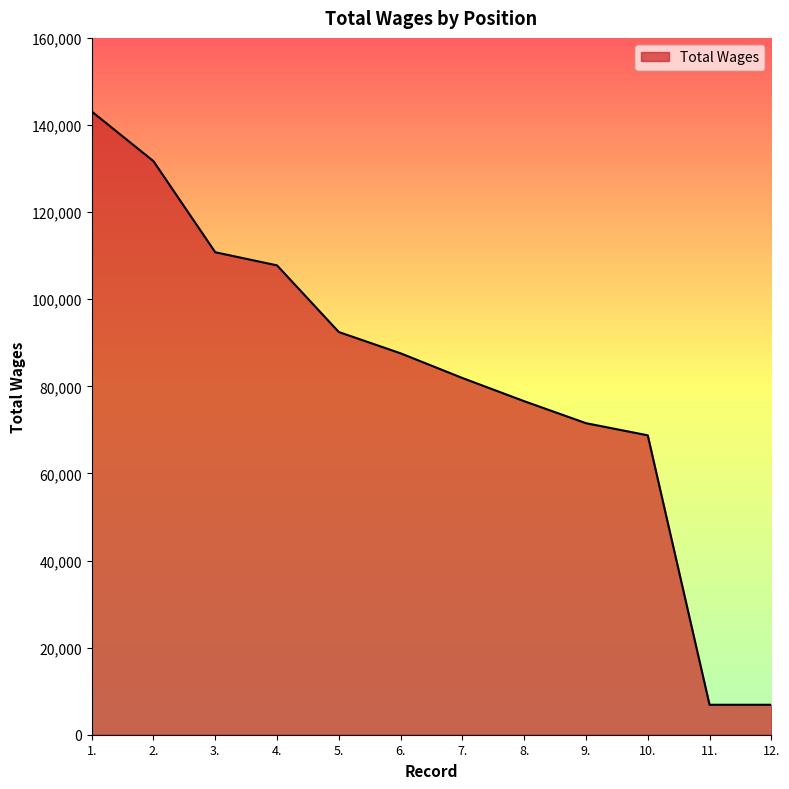

Reading left to right, list all the values displayed in this chart.

1.=143111	2.=131703	3.=110784	4.=107768	5.=92464	6.=87575	7.=81909	8.=76586	9.=71535	10.=68745	11.=6879	12.=6879